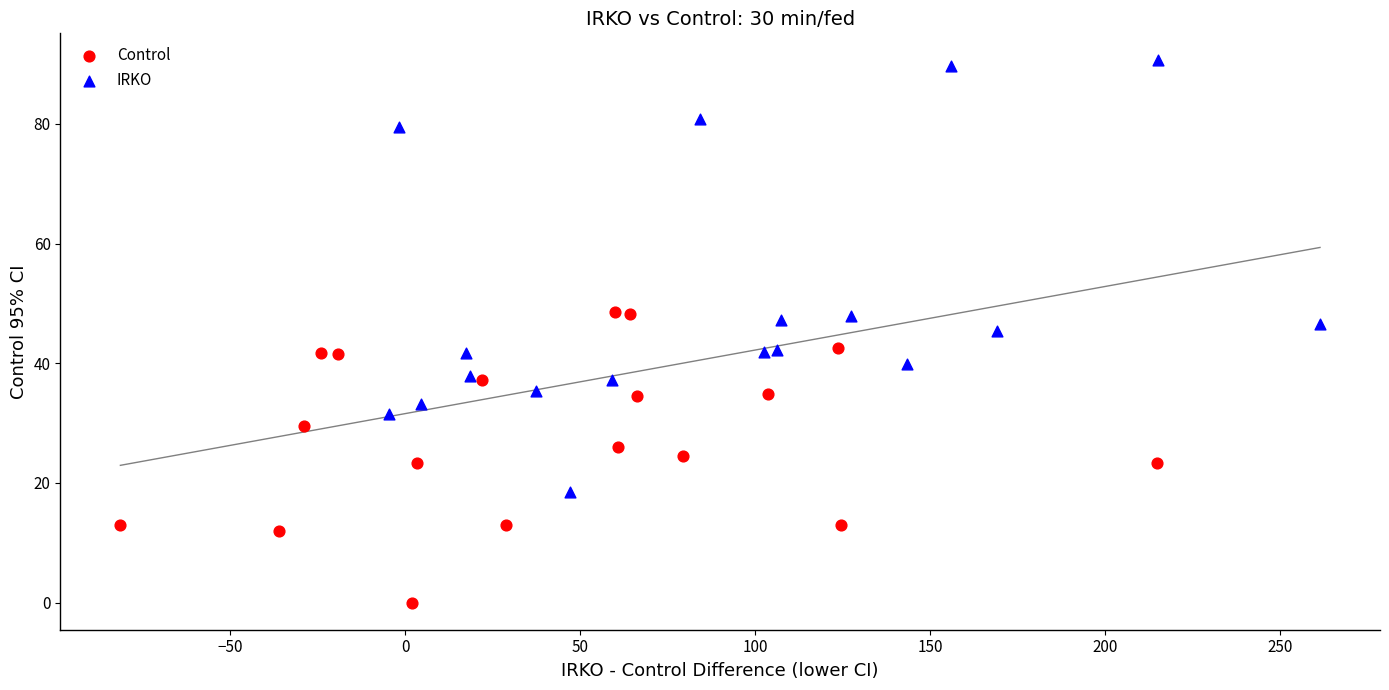

Which series has the widest spread of Y values?

IRKO